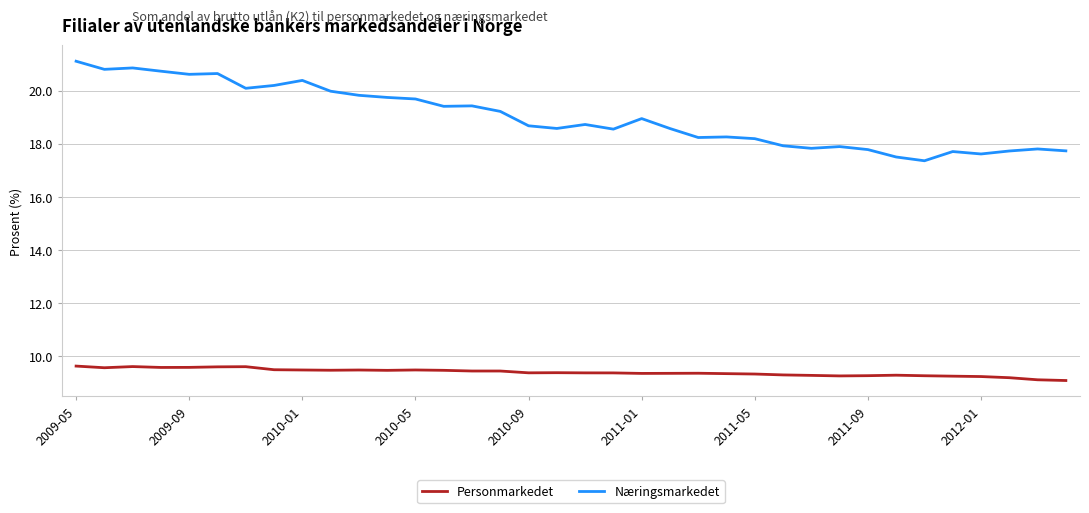

List the series in order of their overall mean, lowest first.

Personmarkedet, Næringsmarkedet